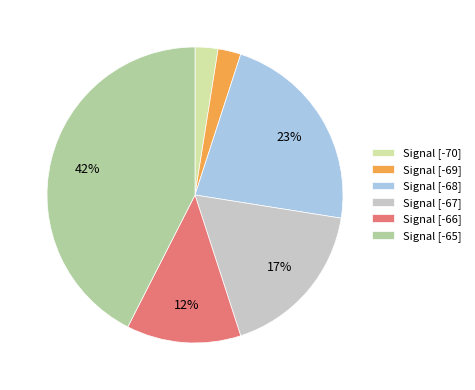

How many slices are in this pie chart?

6